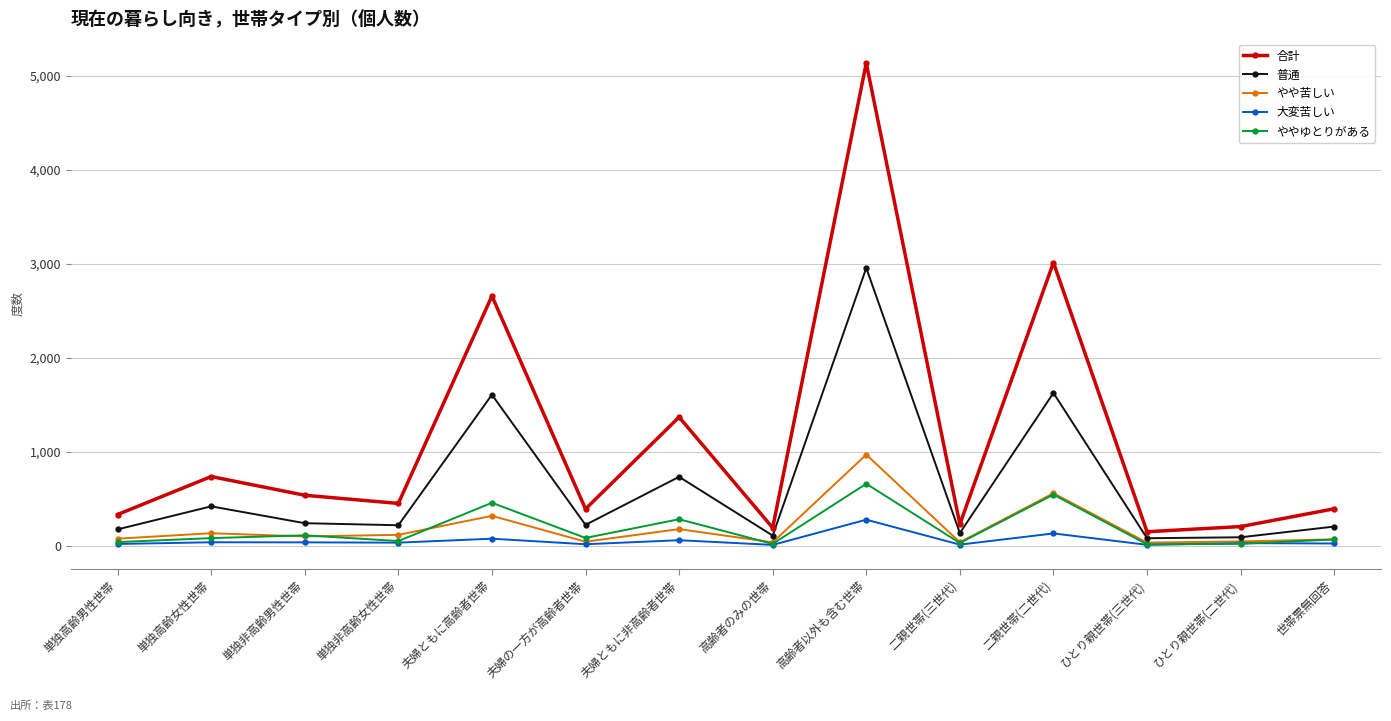

At how many categories does at least one series exceed 2497?

3